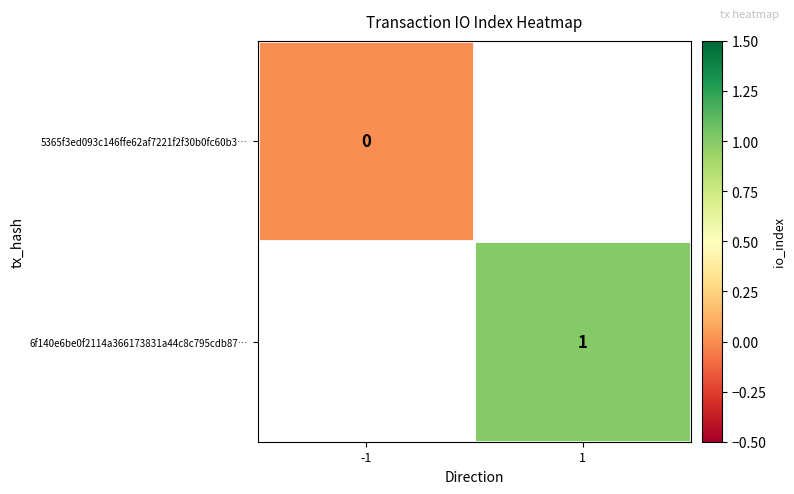

Is it true that 6f140e6be0f2114a366173831a44c8c795cdb87… equals 1 at 1?

True